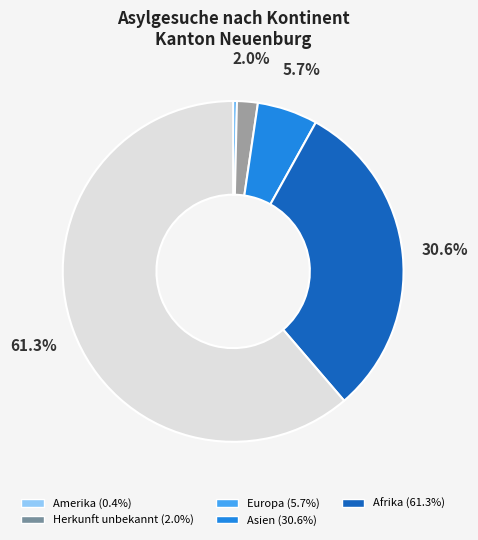

Is there any slice that represents more than half of the pie?

Yes